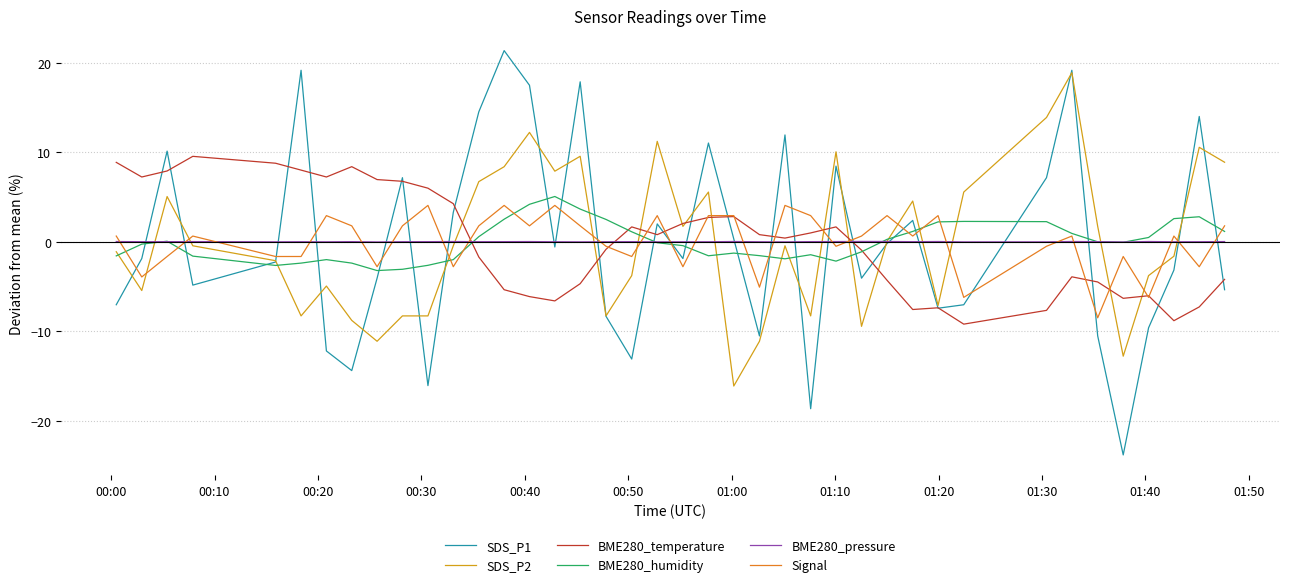

What is the highest value of the SDS_P1 series?

21.4